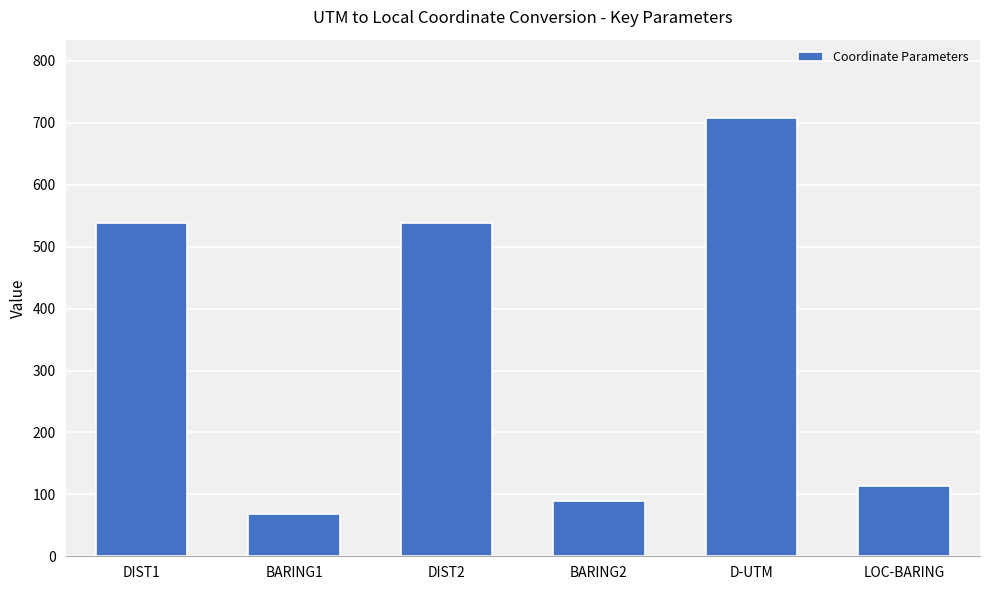

What is the change in value from BARING2 to D-UTM?

+617.1